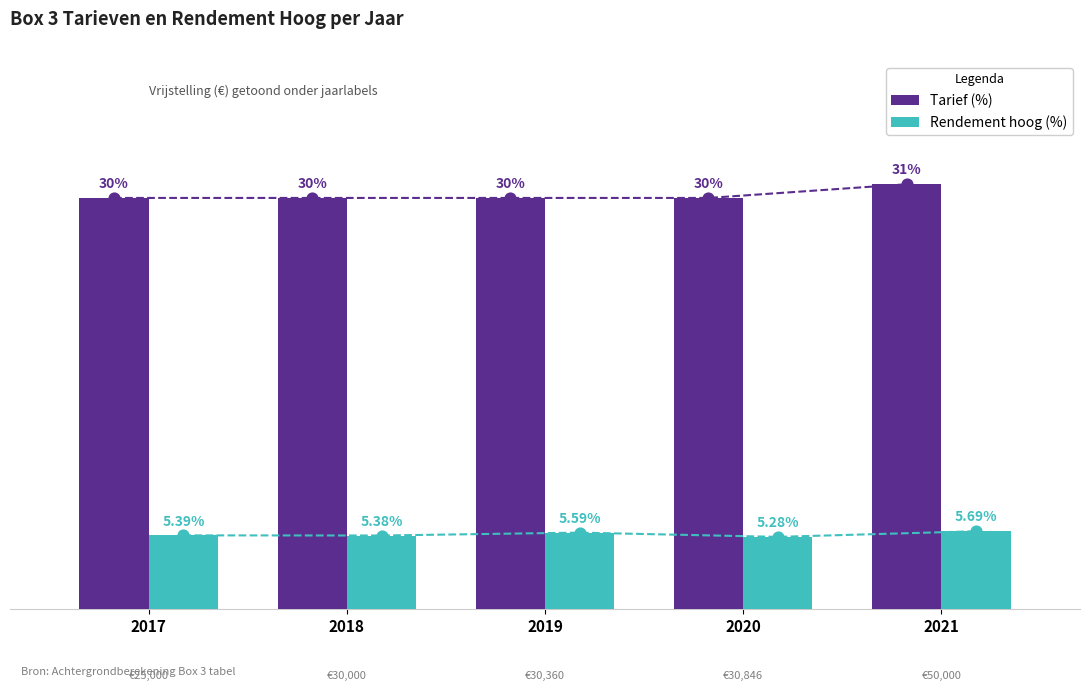

Is the value of Tarief (%) at 2019 greater than the value of Rendement hoog (%) at 2021?

Yes